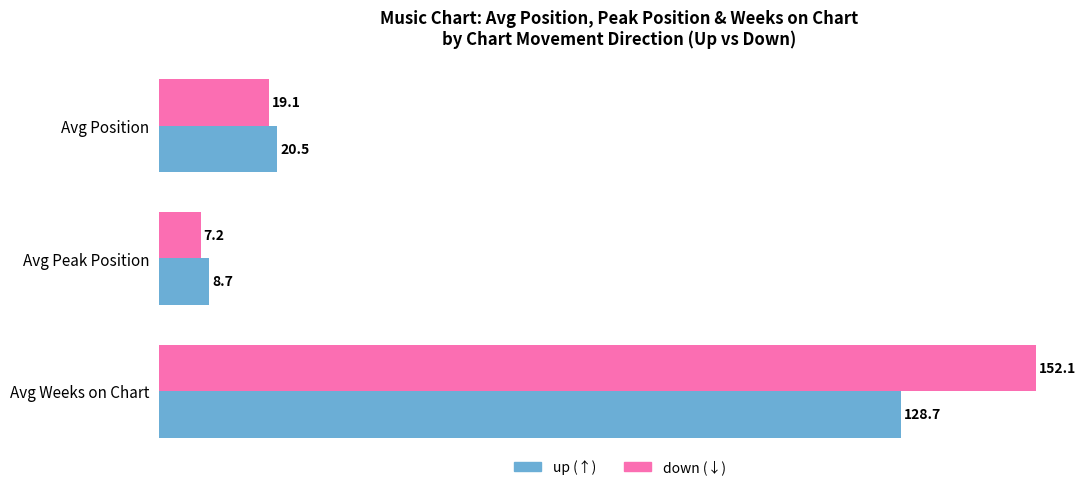

At which category is the sum across all series the highest?

Avg Weeks on Chart